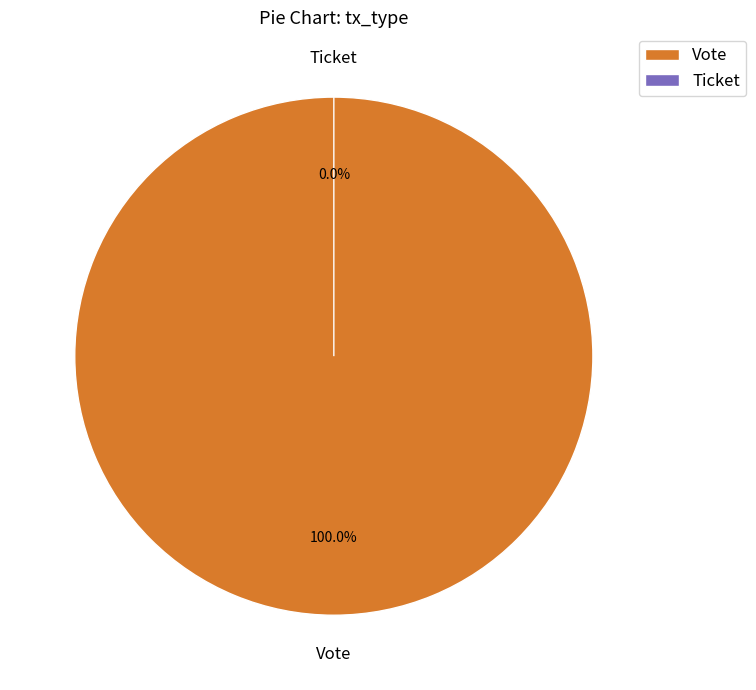

Which category has the smallest portion of the pie?

Ticket